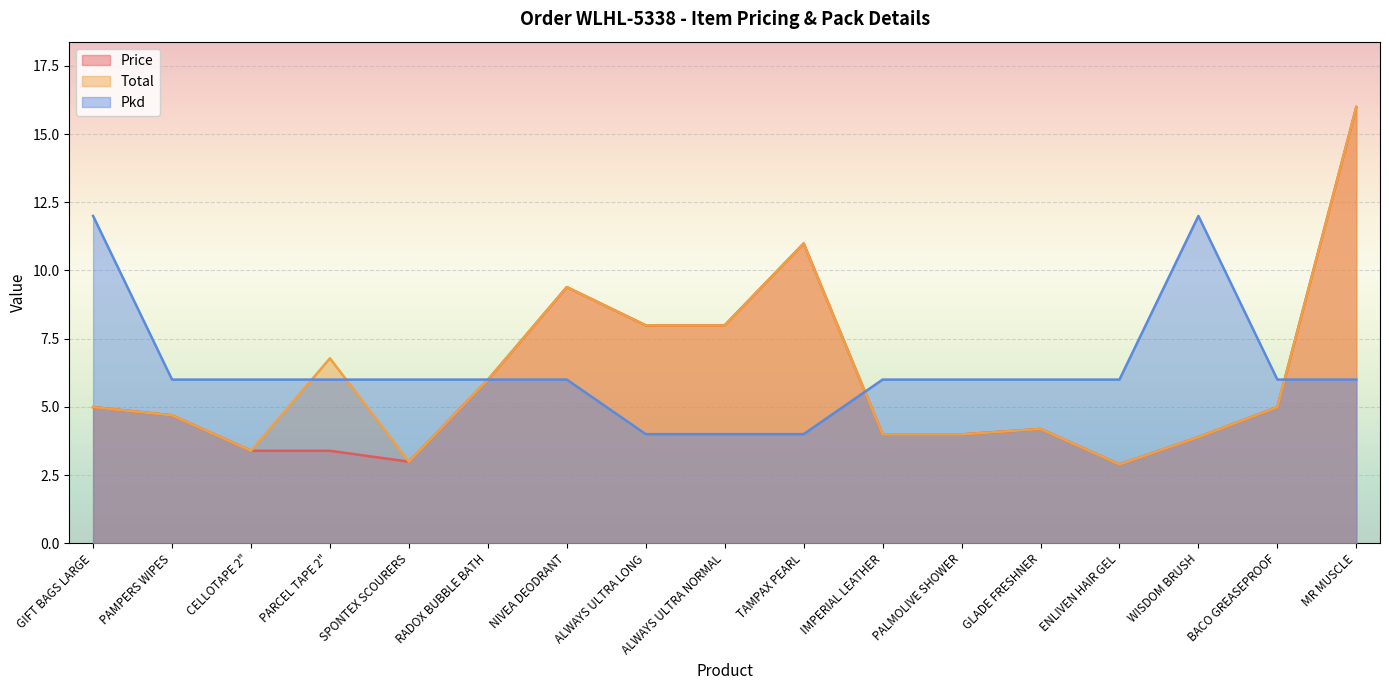

True or false: Total has more than 1 points higher than both neighbors.

True